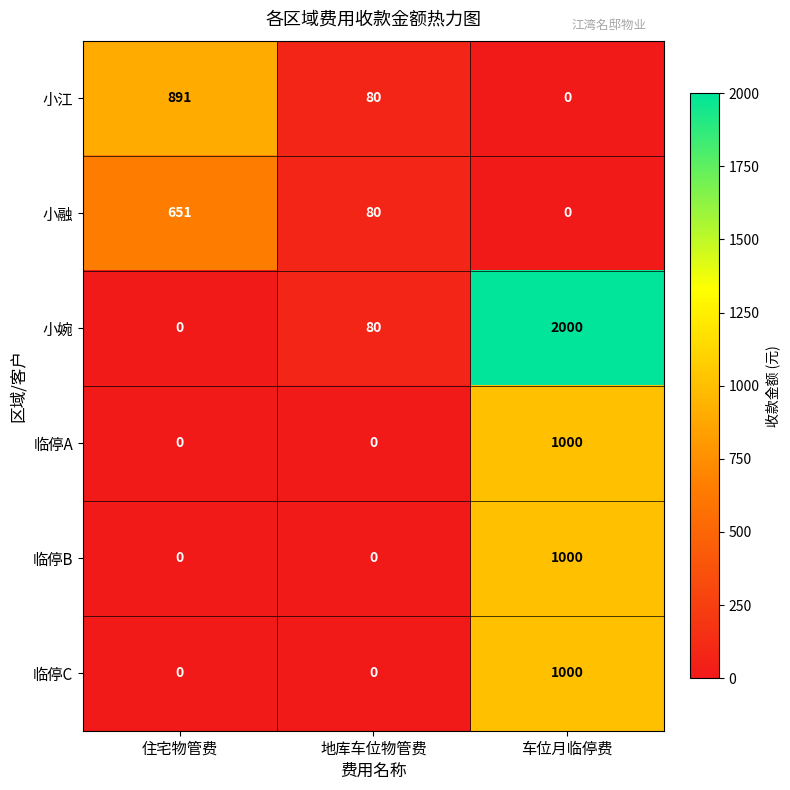

Is it true that 临停B equals 412 at 住宅物管费?

False